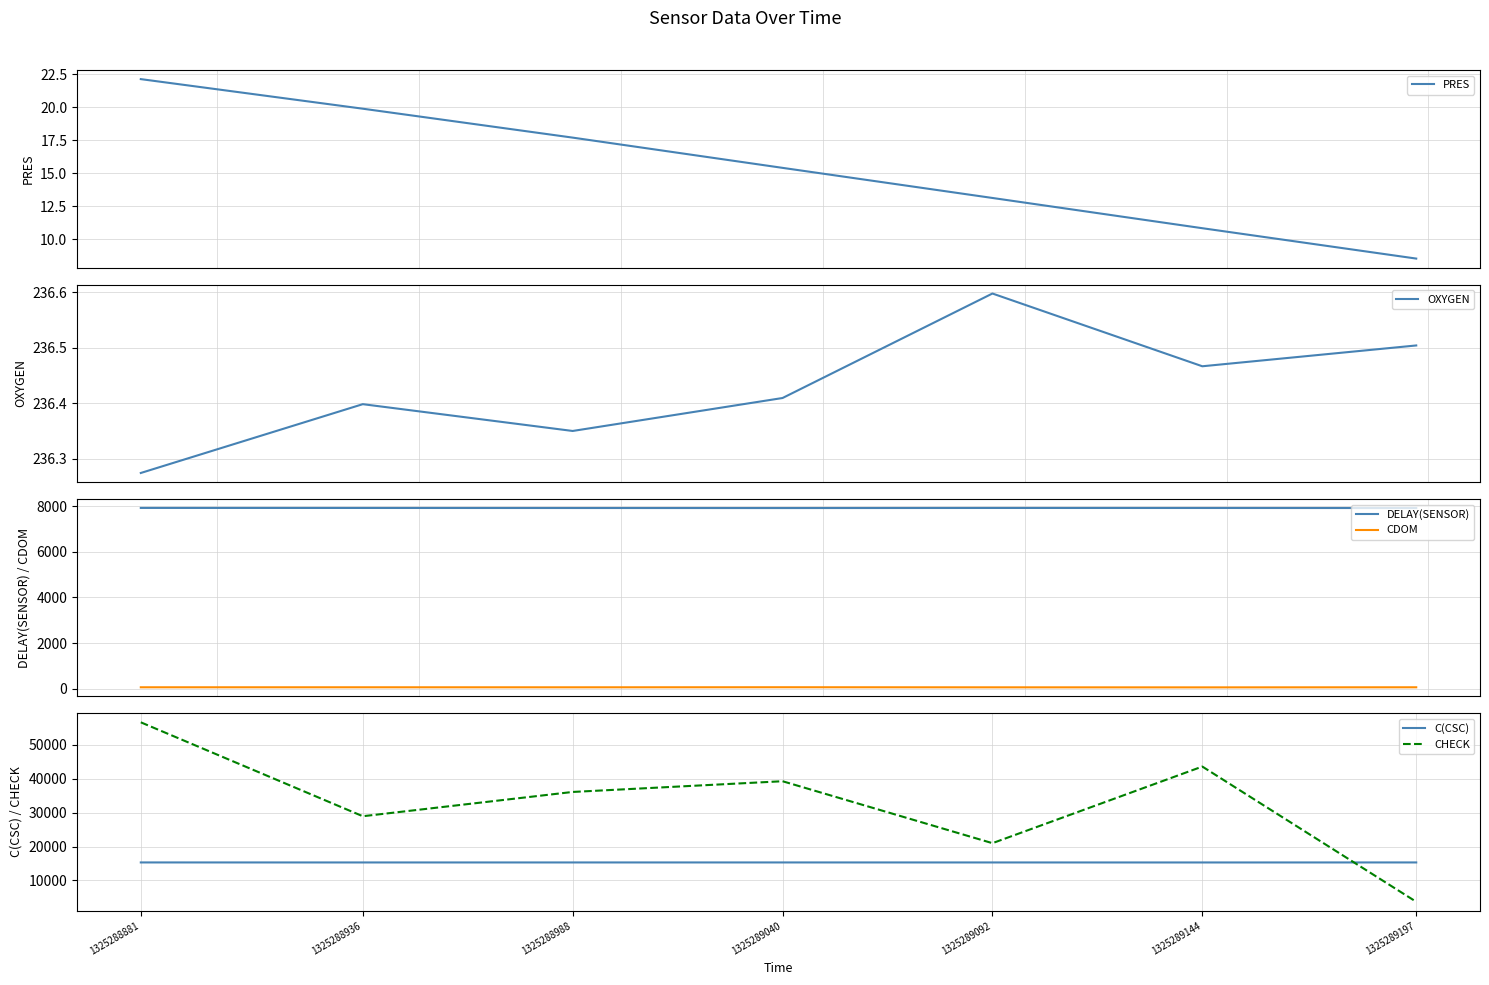

Where is the first local maximum for C(CSC)?

1325289040